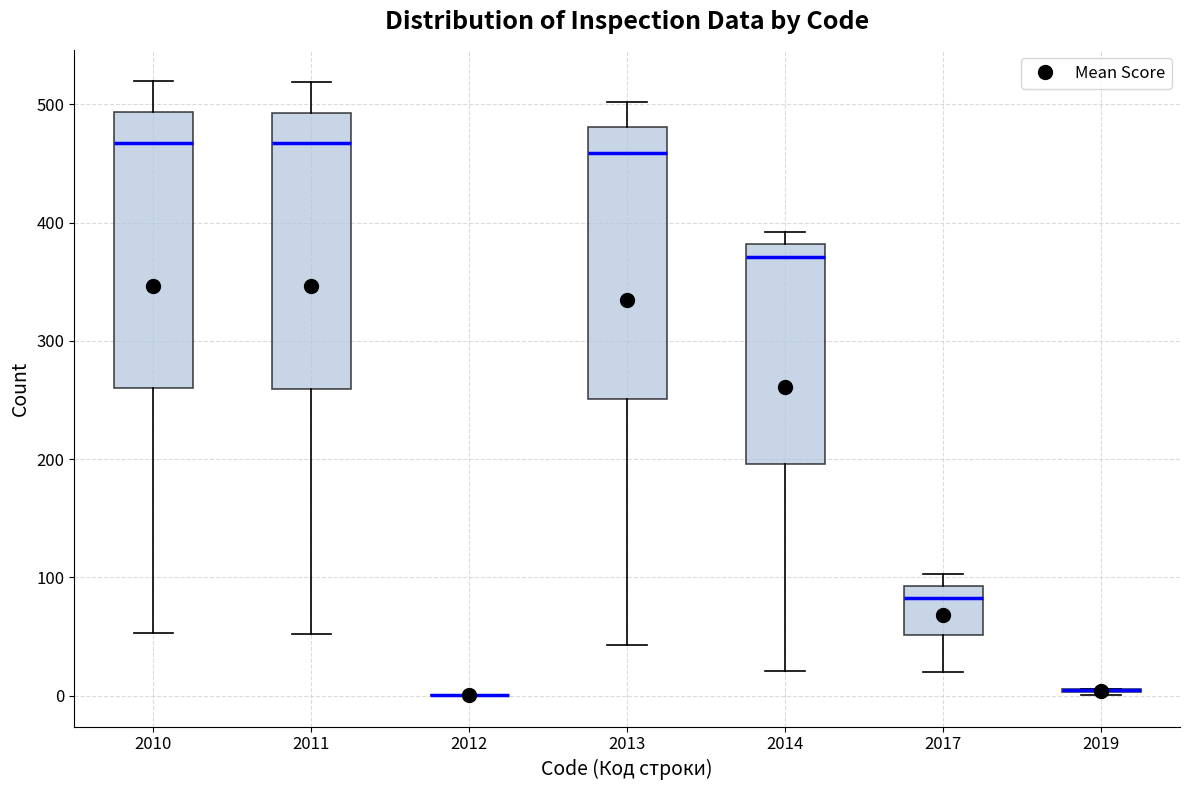

Where does the median line of the box at x = 2013 sit on the y-axis? The values are not printed on the chart, so give them approximately, as read against the axis.

460